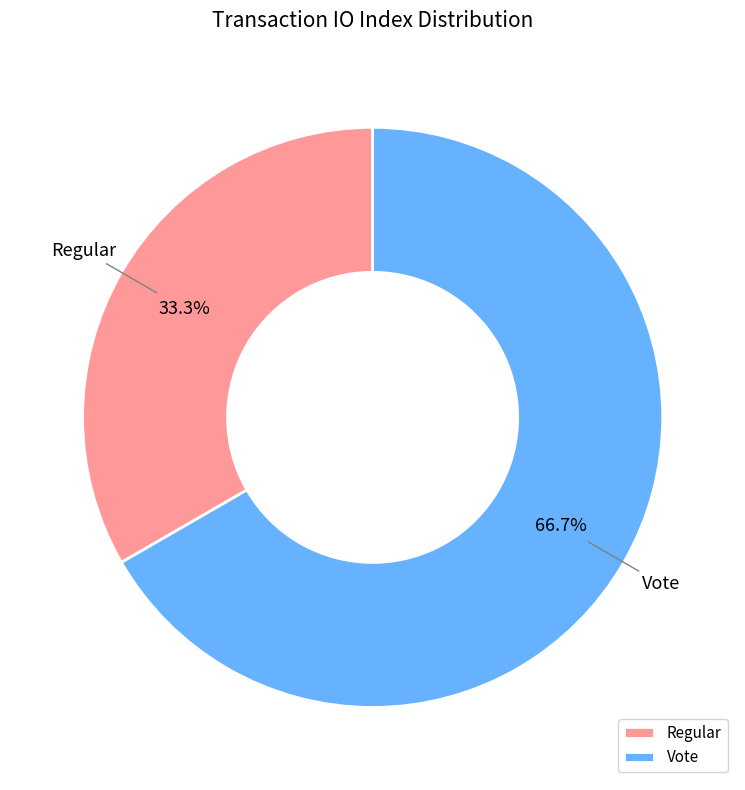

What is the majority slice?

Vote